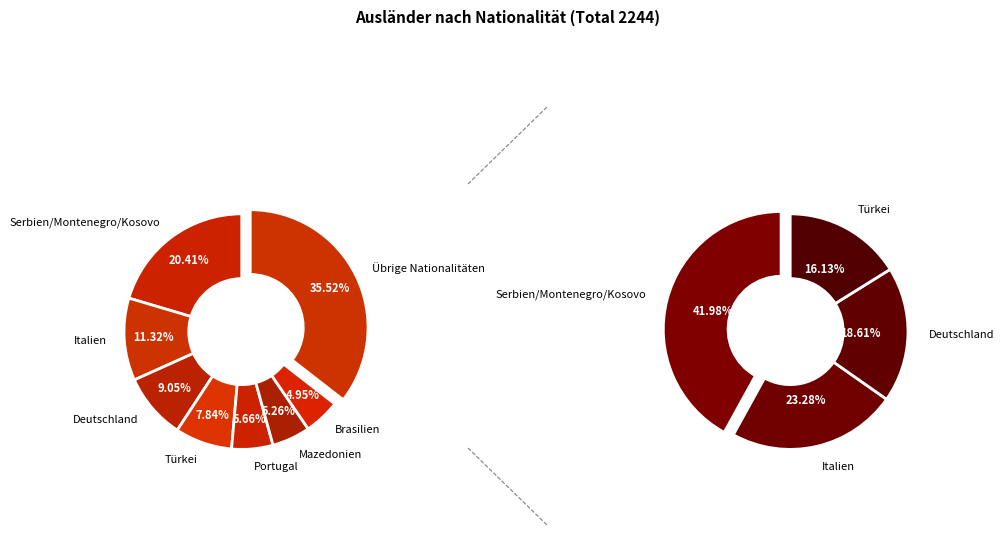

To the nearest percent, what percentage of the pie is Serbien/Montenegro/Kosovo?

20%